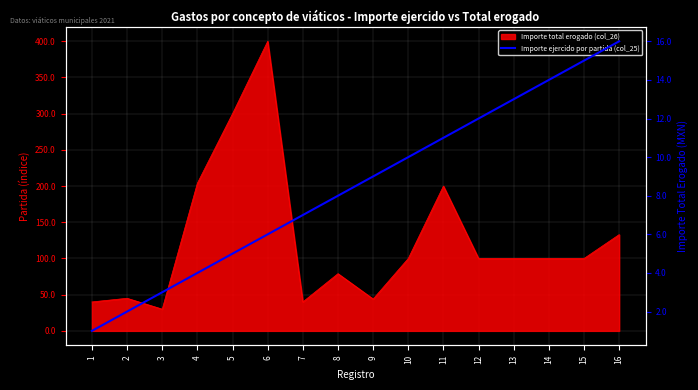

What is the difference between the maximum and minimum values?

15